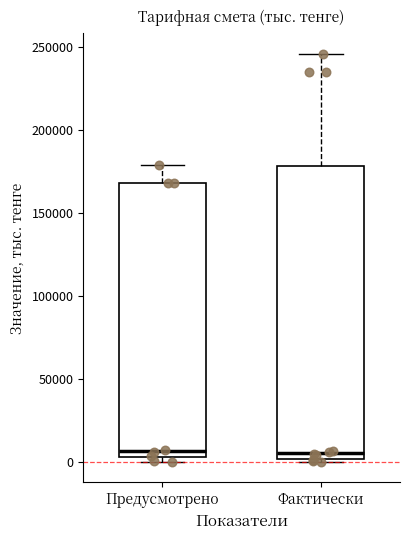

Where is the upper edge of the box for Предусмотрено on the y-axis? The values are not printed on the chart, so give them approximately, as read against the axis.

170000